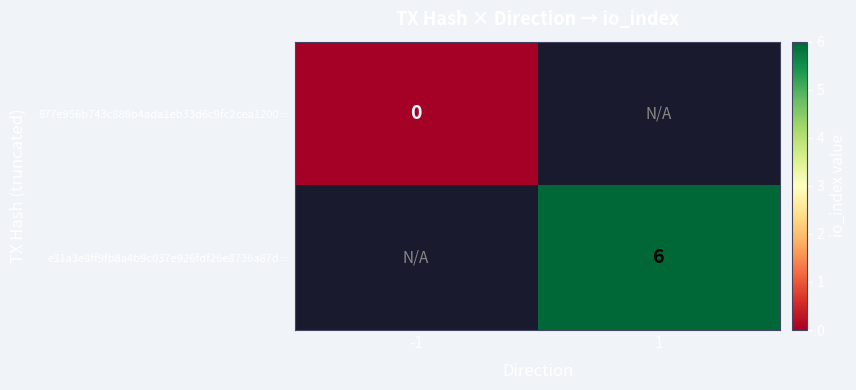

At which category does the chart reach its minimum across all series?

-1